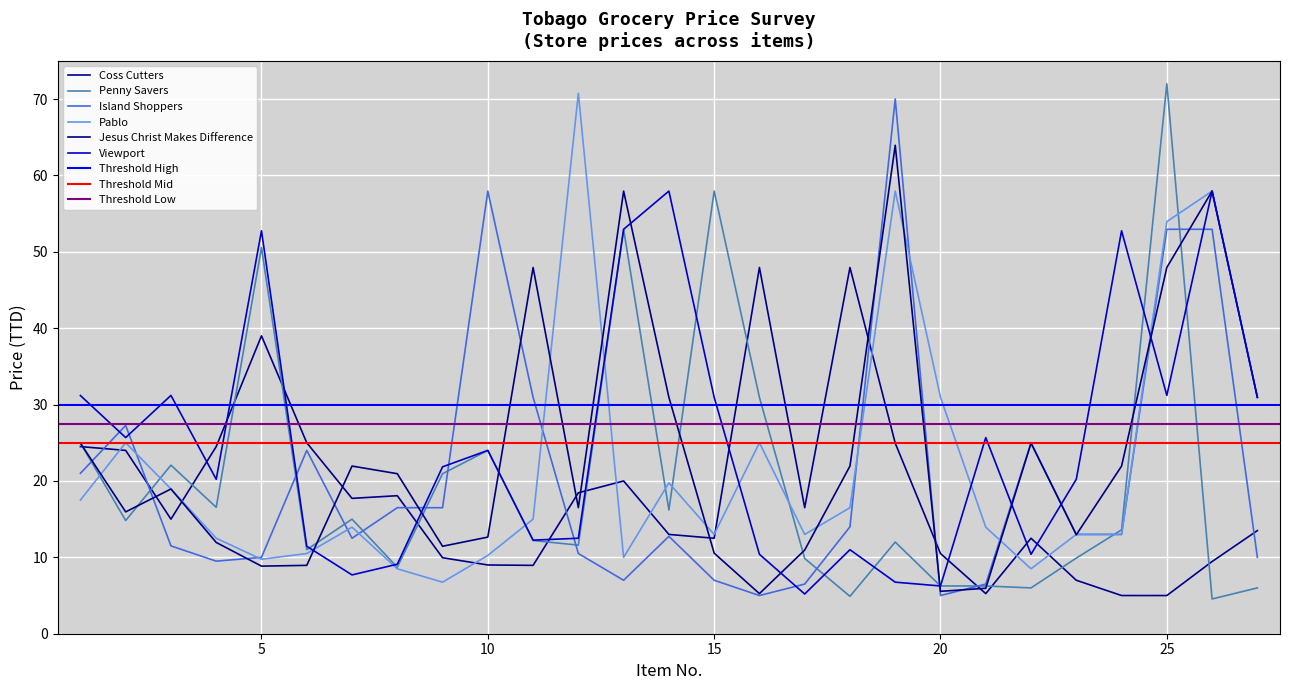

Which series has the largest total across all categories?

Viewport